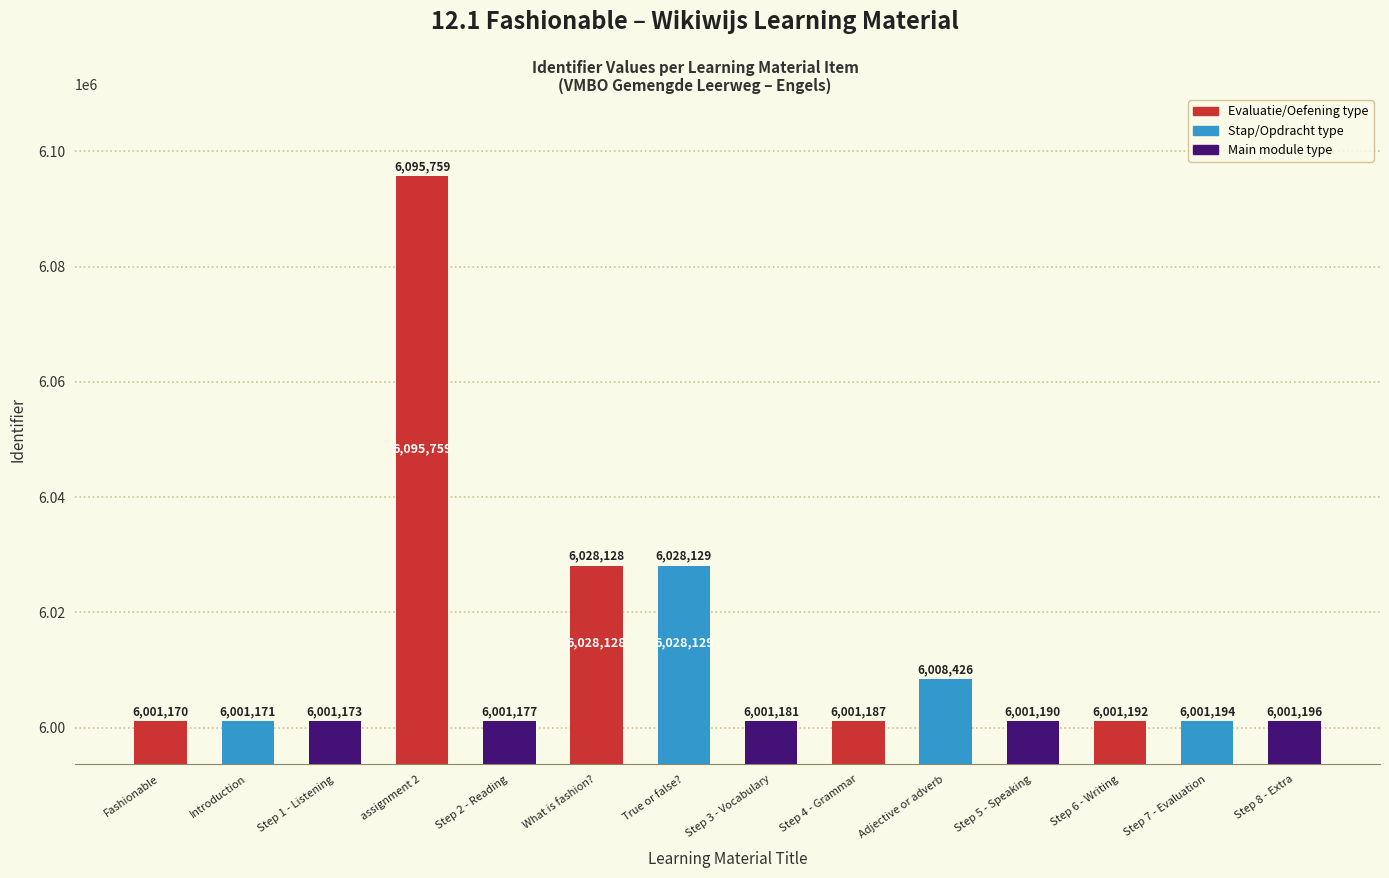

At which label does the data first exceed 6001192?

assignment 2